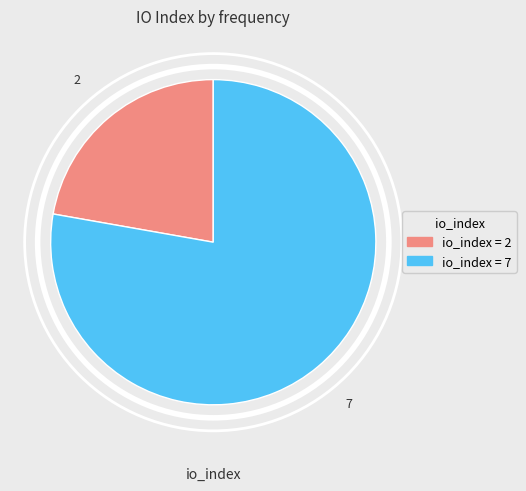

Does any single category account for the majority?

Yes